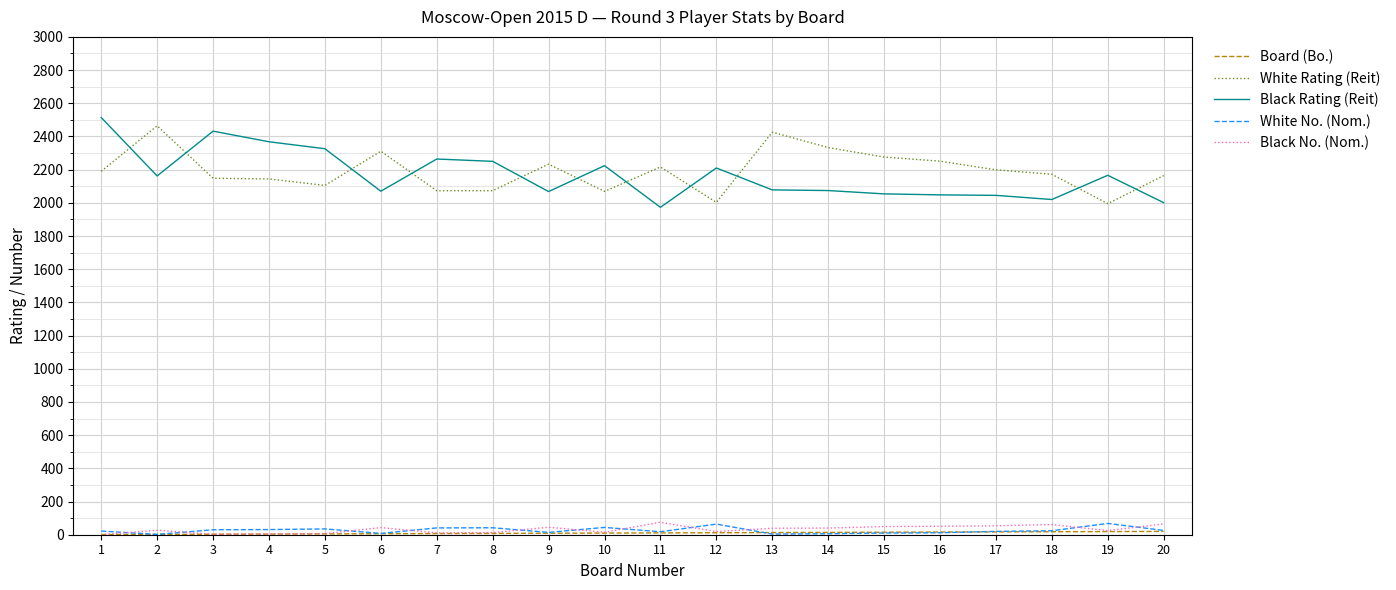

Which series has the largest range (max minus min)?

Black Rating (Reit)